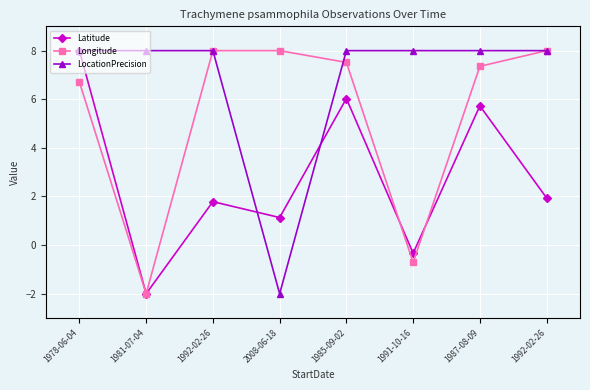

At how many categories does at least one series exceed 0?

8